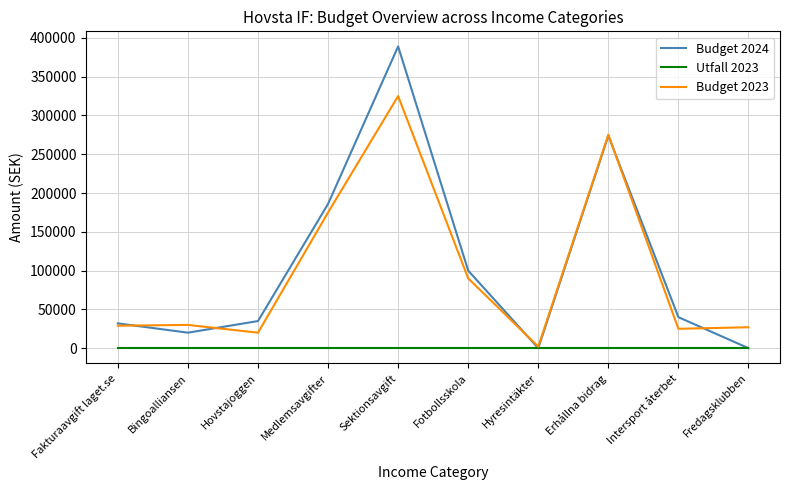

What is the difference between the Budget 2024 values at Erhållna bidrag and Fredagsklubben?

273999